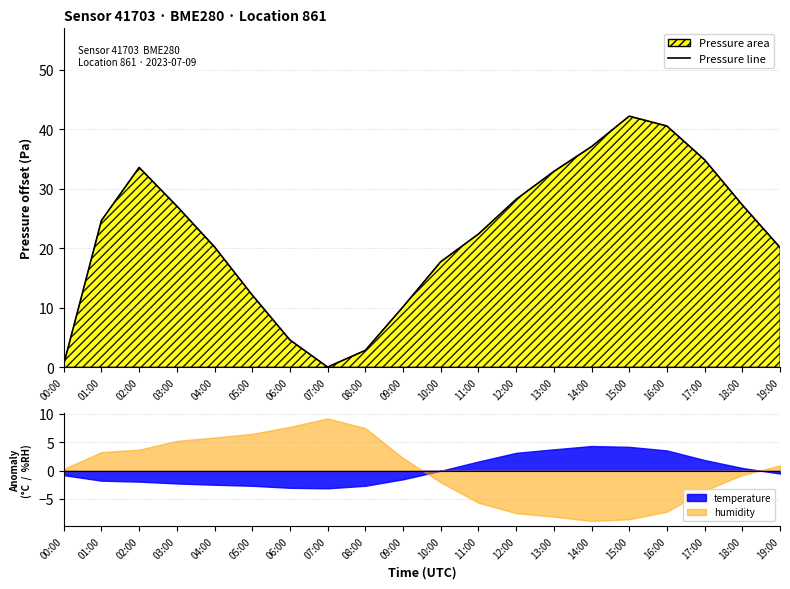

True or false: the data shows 40.6 at 16:00.

True